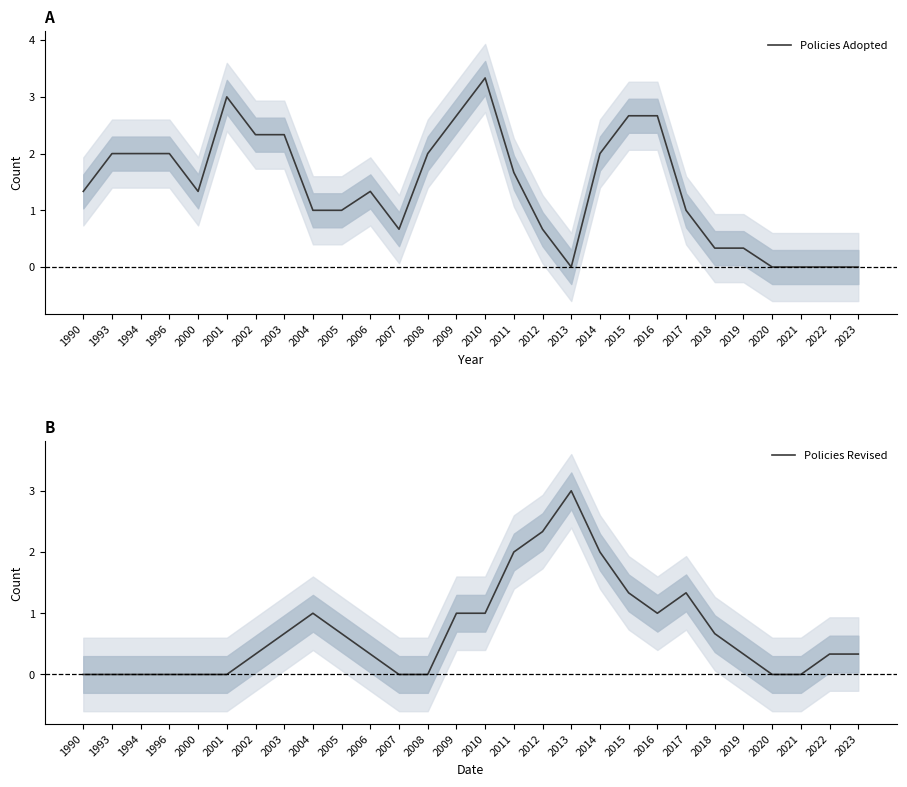

Where is Policies Adopted nearest to the value 1?

2004